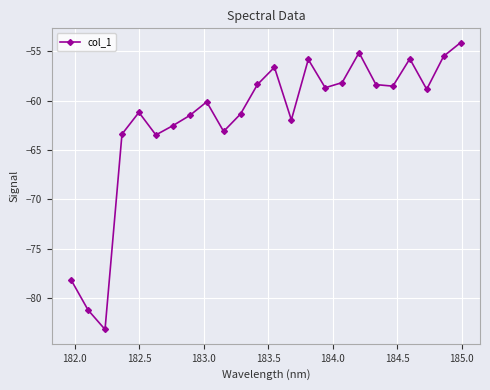

What is the value of the 12th point from the left?

-58.4